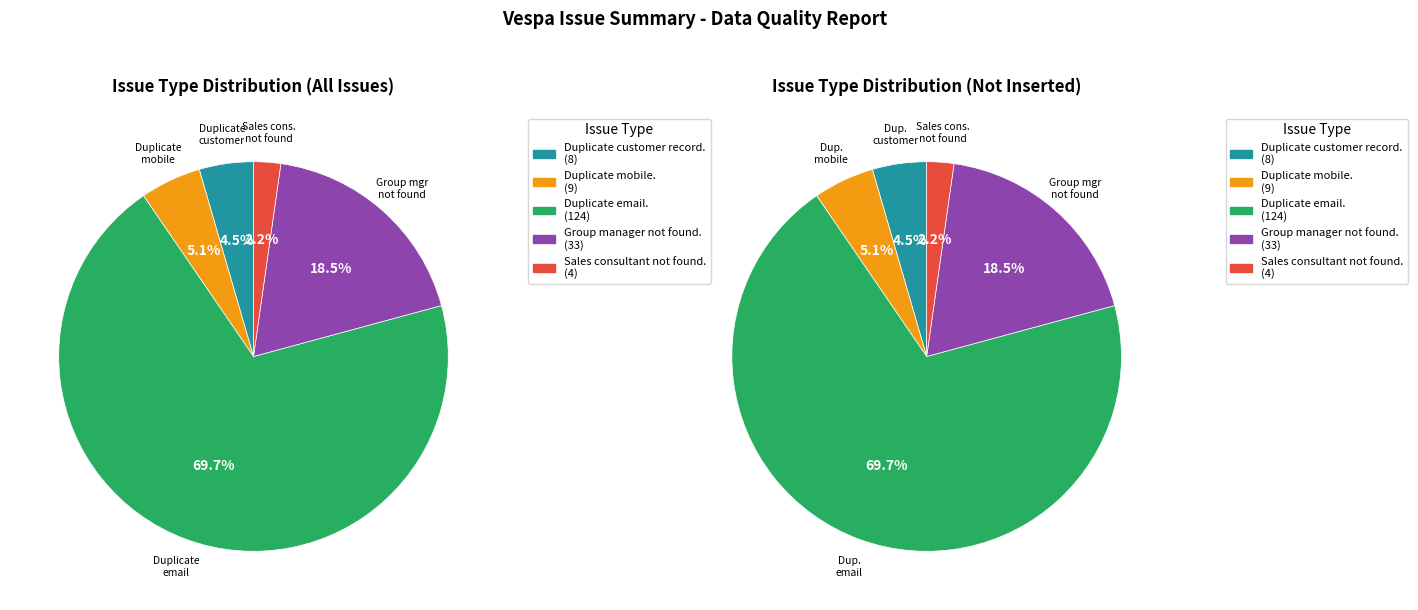

What percentage is NOT represented by Duplicate mobile.?

94.9%